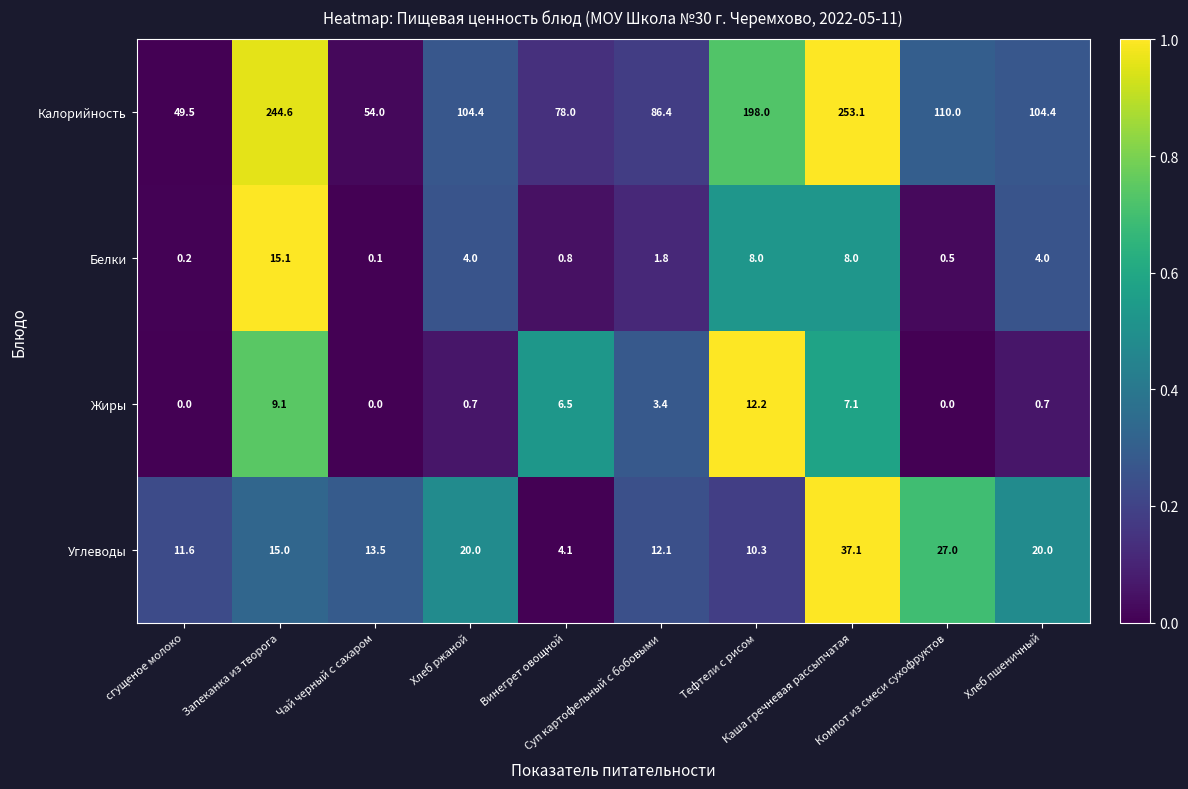

What is the greatest value displayed?

253.1